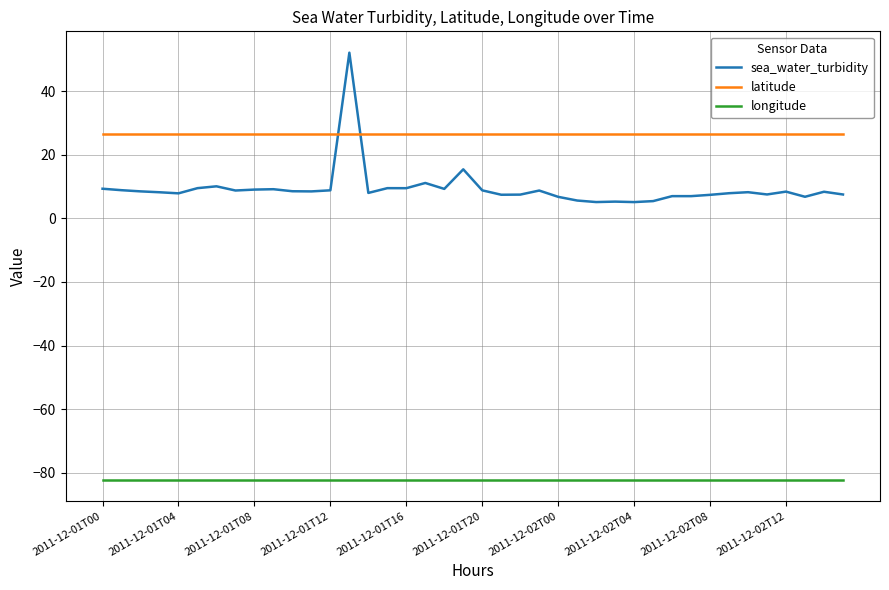

Which series has the widest spread of values?

sea_water_turbidity